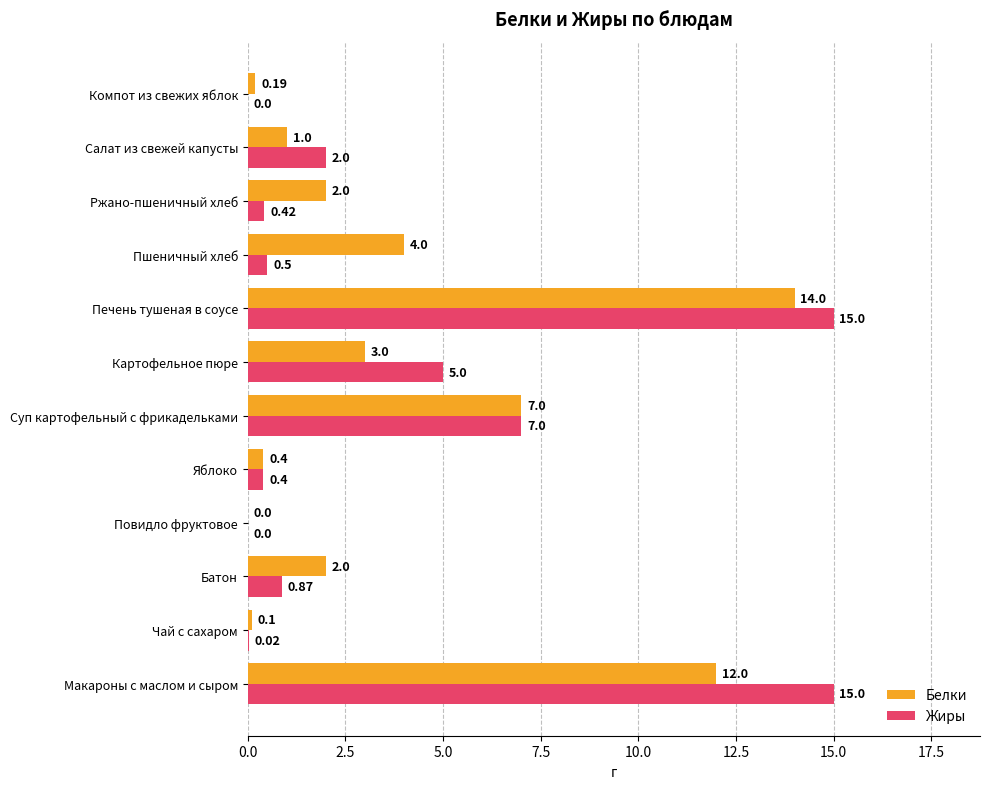

Which series has the largest total across all categories?

Жиры